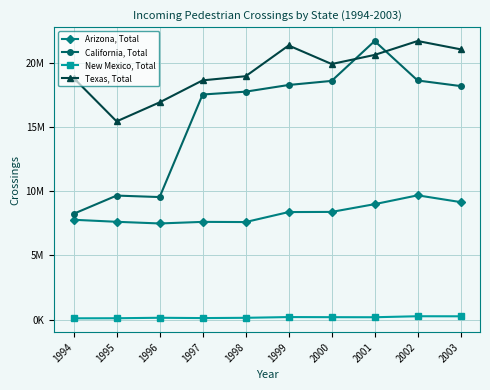

Is the value of New Mexico, Total at 2001 greater than the value of Arizona, Total at 1999?

No